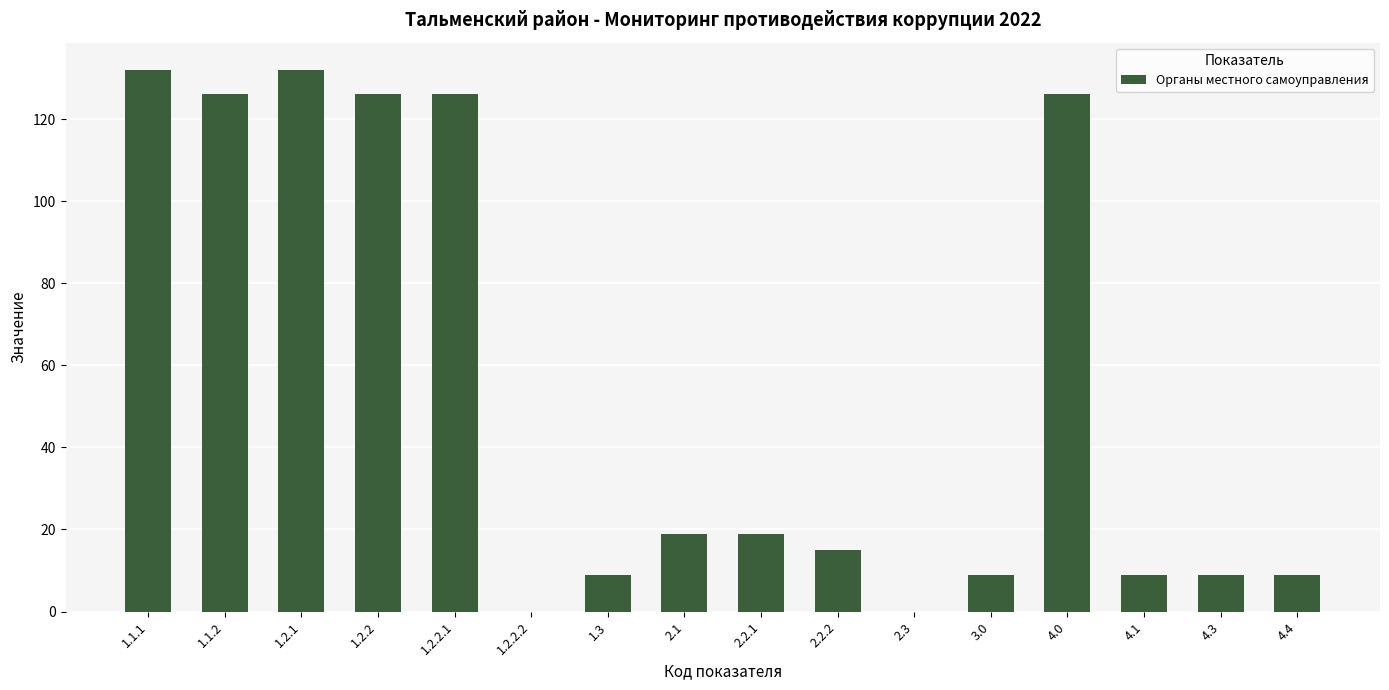

Reading left to right, list all the values displayed in this chart.

132	126	132	126	126	0	9	19	19	15	0	9	126	9	9	9